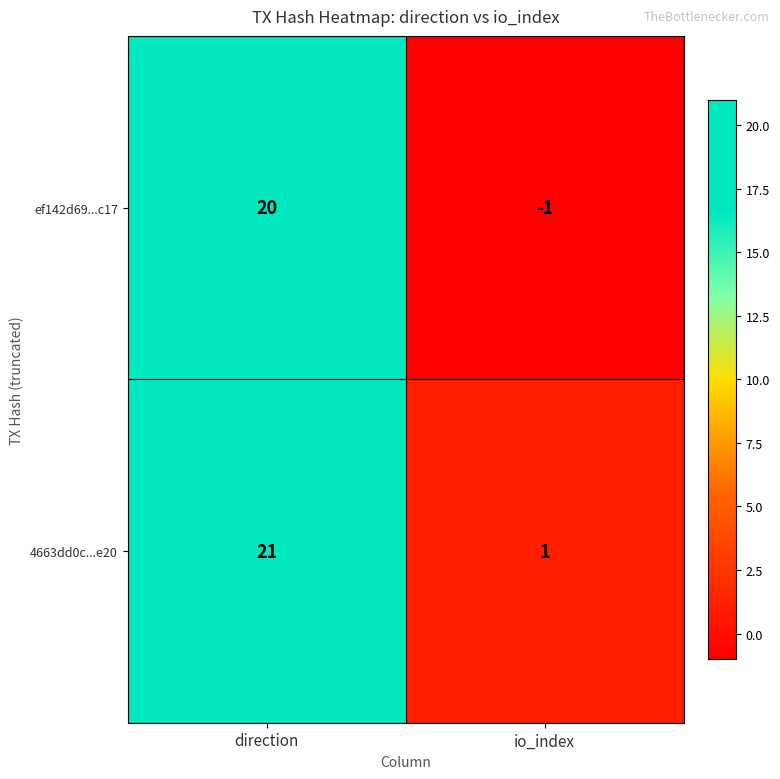

Reading left to right, list all the values displayed in this chart.

ef142d69...c17: direction=20	io_index=-1
4663dd0c...e20: direction=21	io_index=1